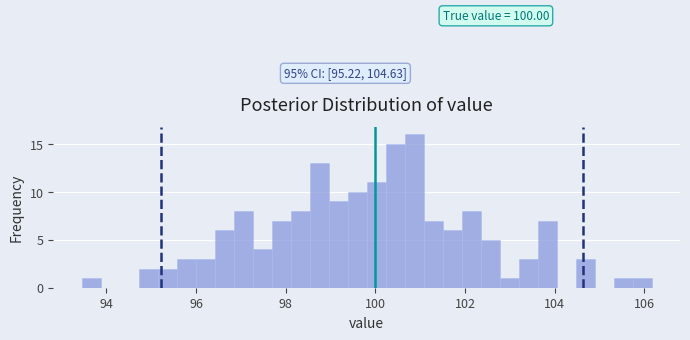

Read against the x-axis, roughly where is the centre of the tallest bar?

100.8